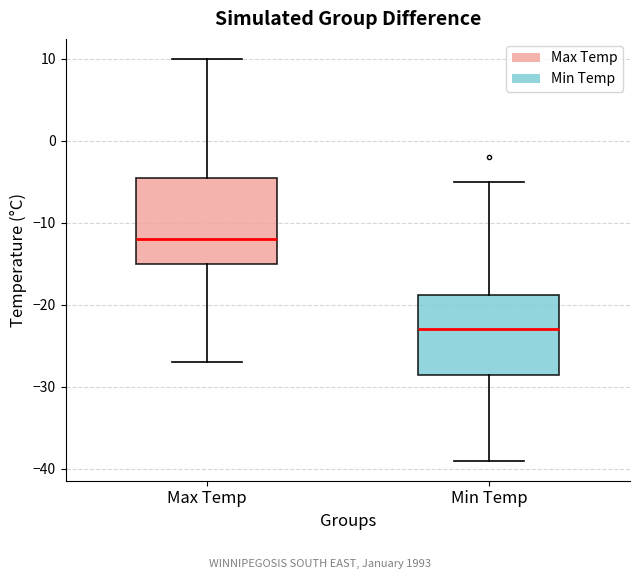

Where does the lower whisker of the box for Min Temp end on the y-axis? The values are not printed on the chart, so give them approximately, as read against the axis.

-39